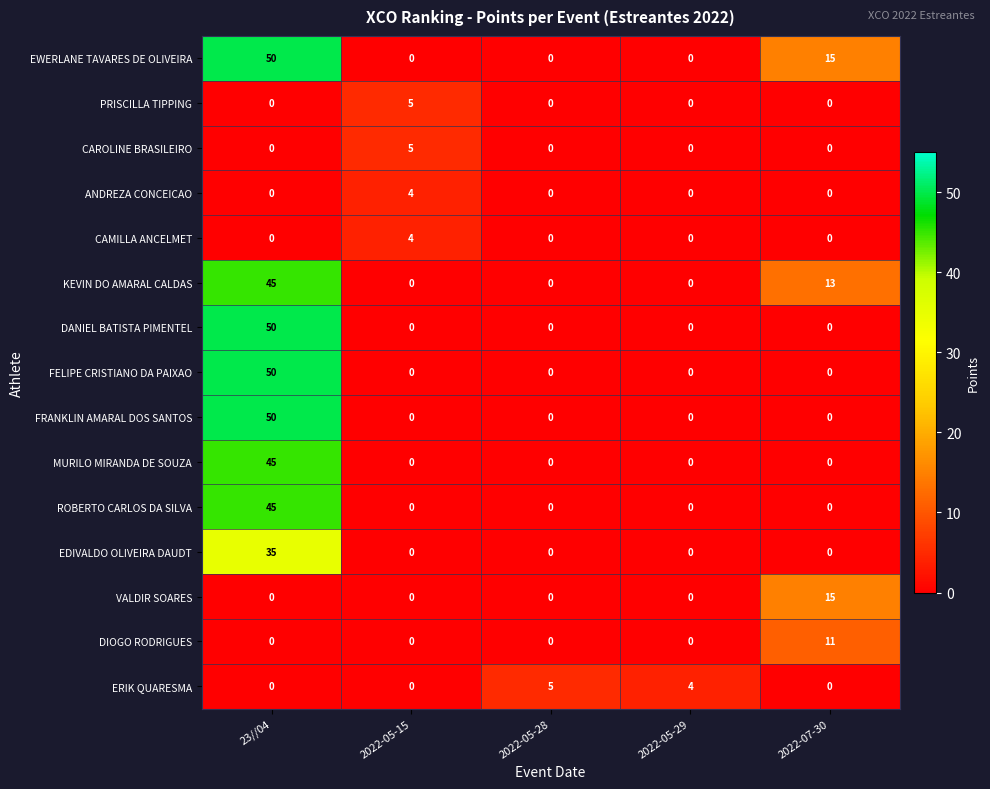

Is it true that PRISCILLA TIPPING equals 2 at 23//04?

False